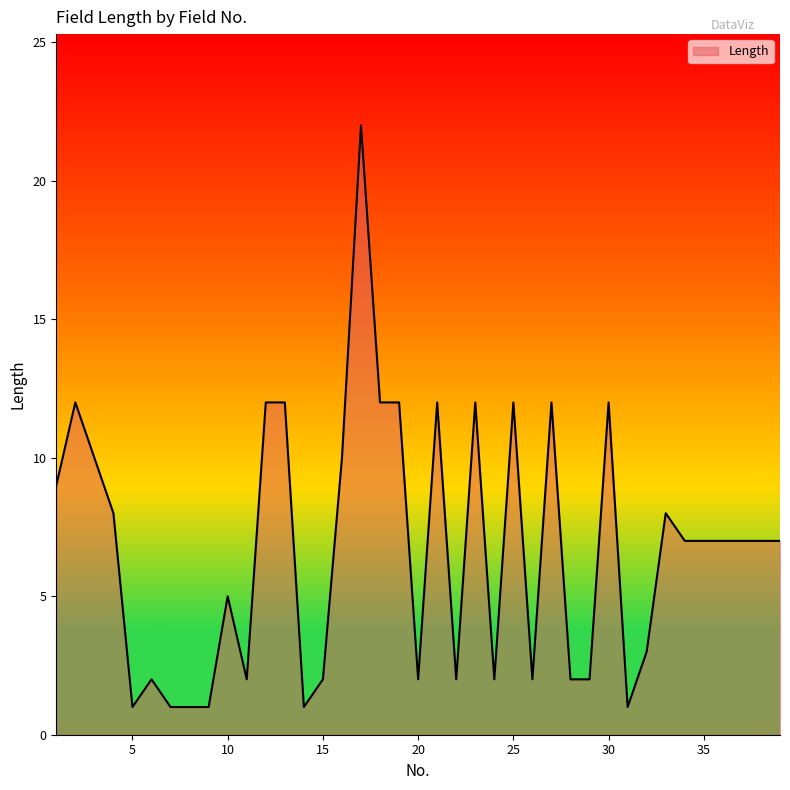

What is the difference between the maximum and minimum values?

21